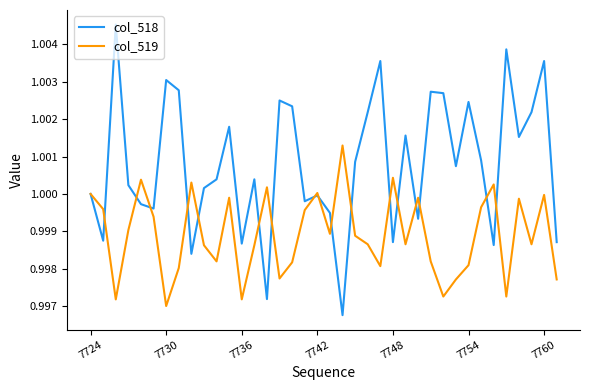

Which series has the largest range (max minus min)?

col_518